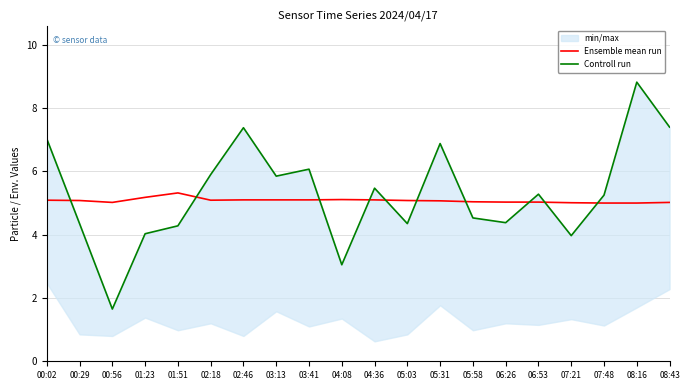

What is the minimum value for Controll run?

1.6